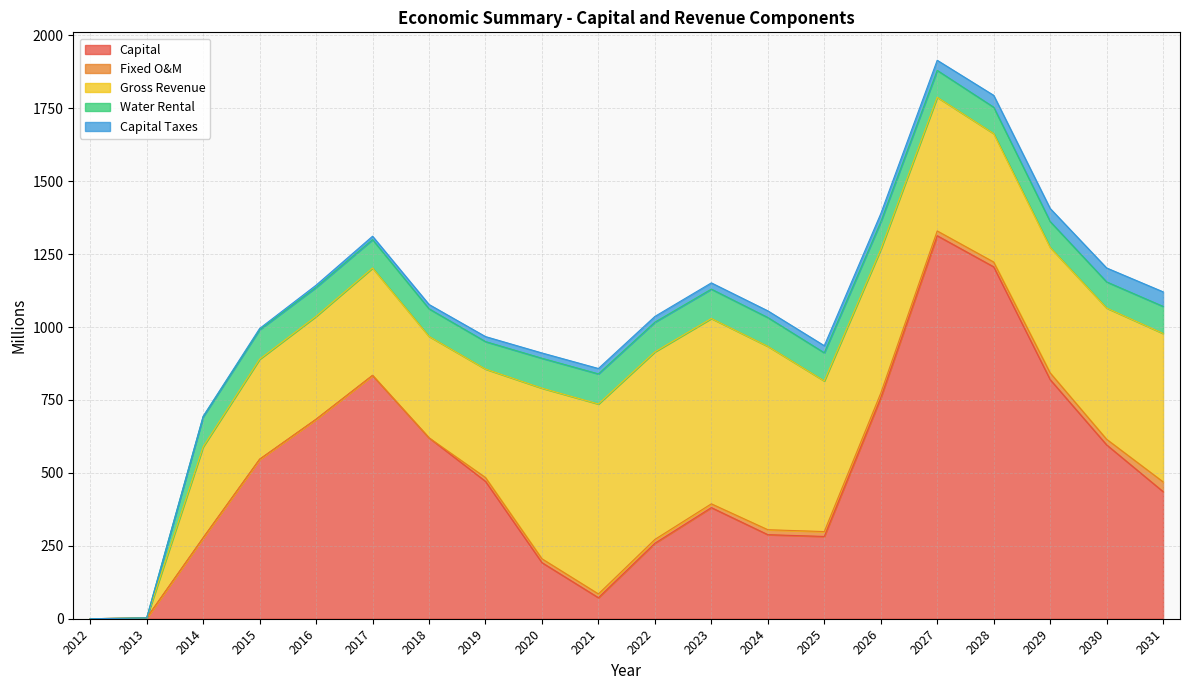

The value of Fixed O&M at 2027 is 24.3. True or false?

False